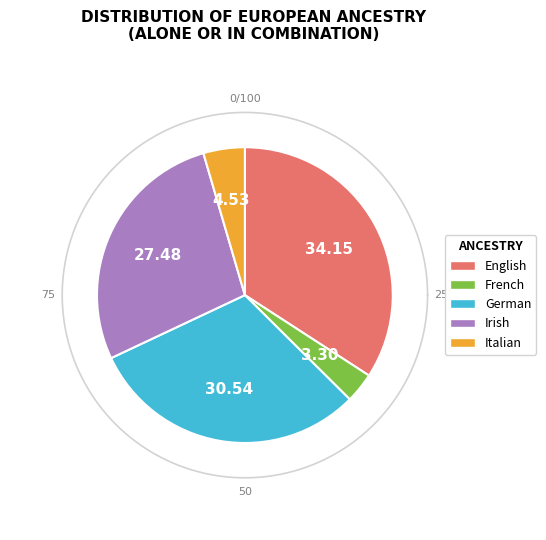

Is the sum of French alone or in any combination and Irish alone or in any combination greater than half?

No